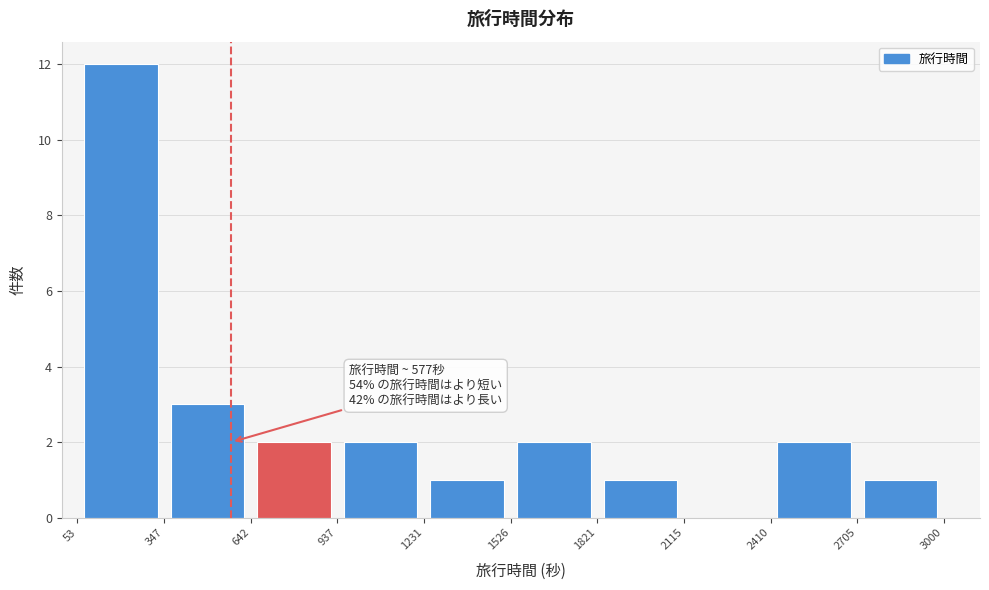

Which range on the x-axis has the tallest bar?

53 to 347